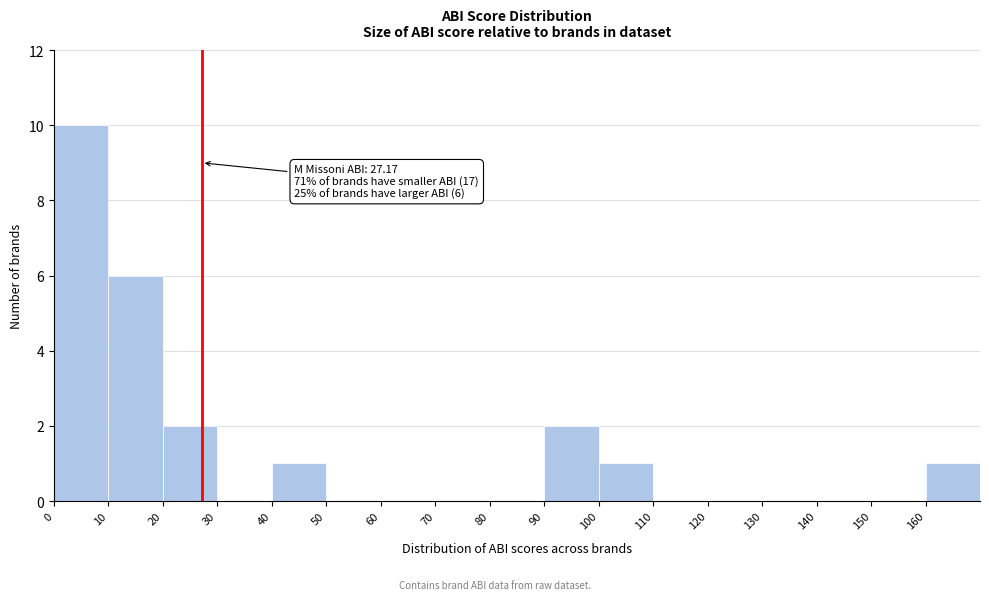

Which range on the x-axis has the tallest bar?

0 to 10